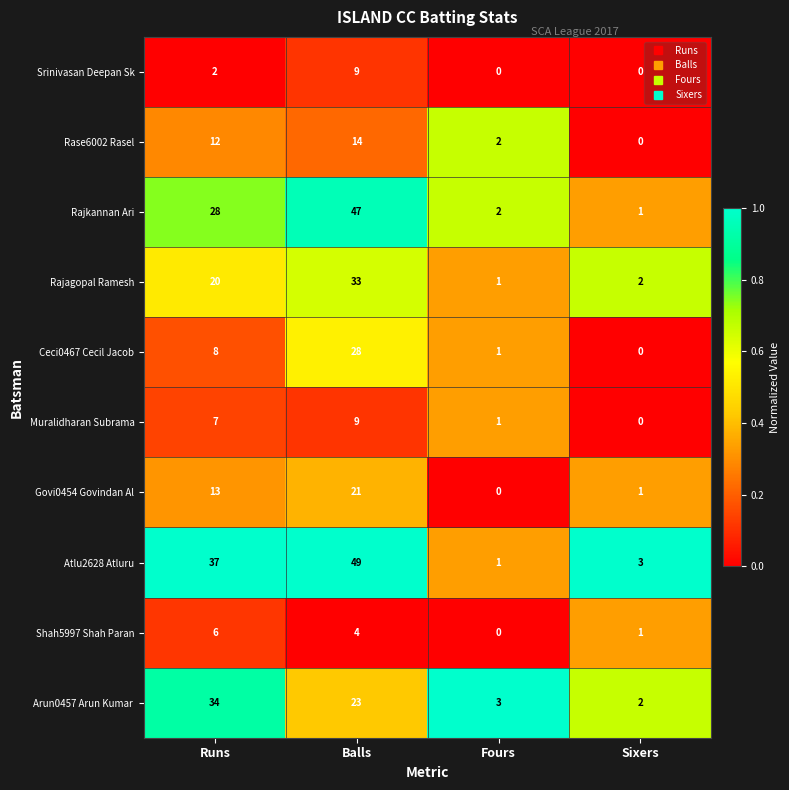

How many data points in Ceci0467 Cecil Jacob are less than 8?

2